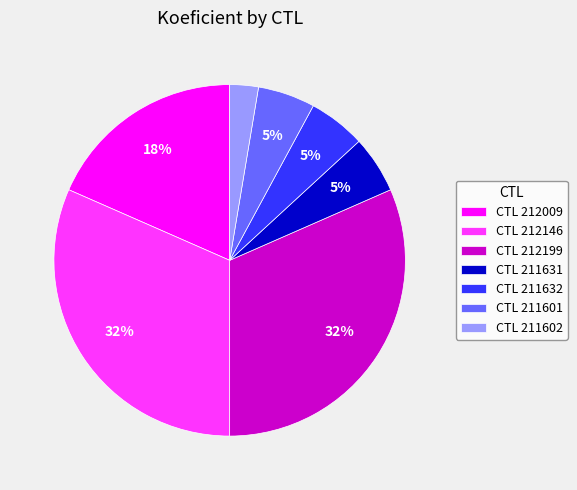

True or false: CTL 212009 accounts for 33% of the total.

False